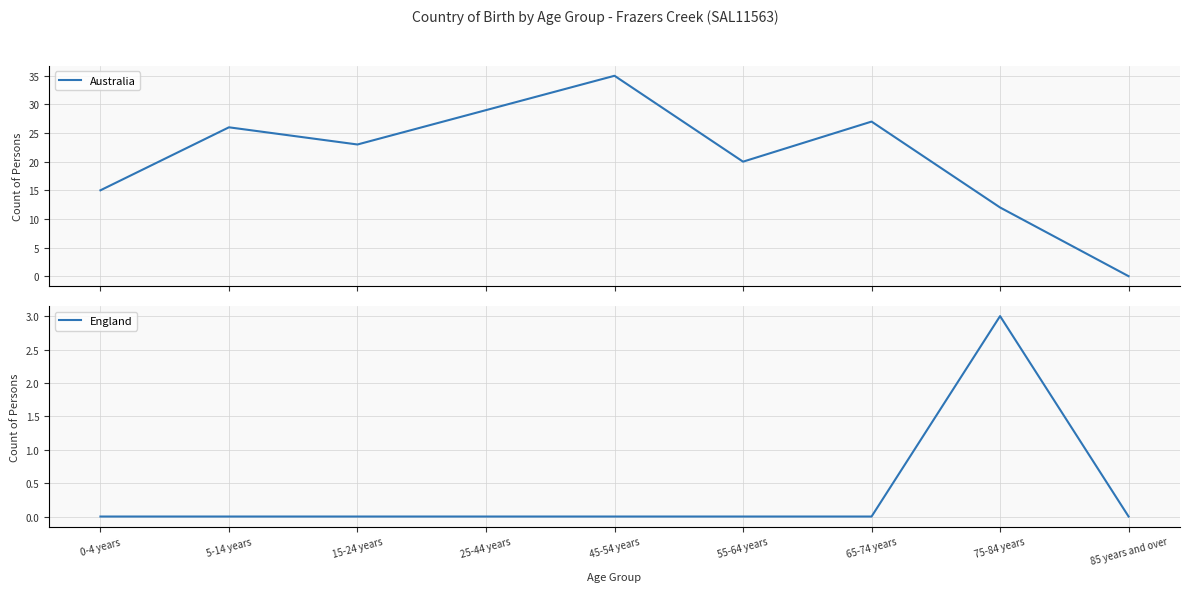

At which category is the sum across all series the highest?

45-54 years